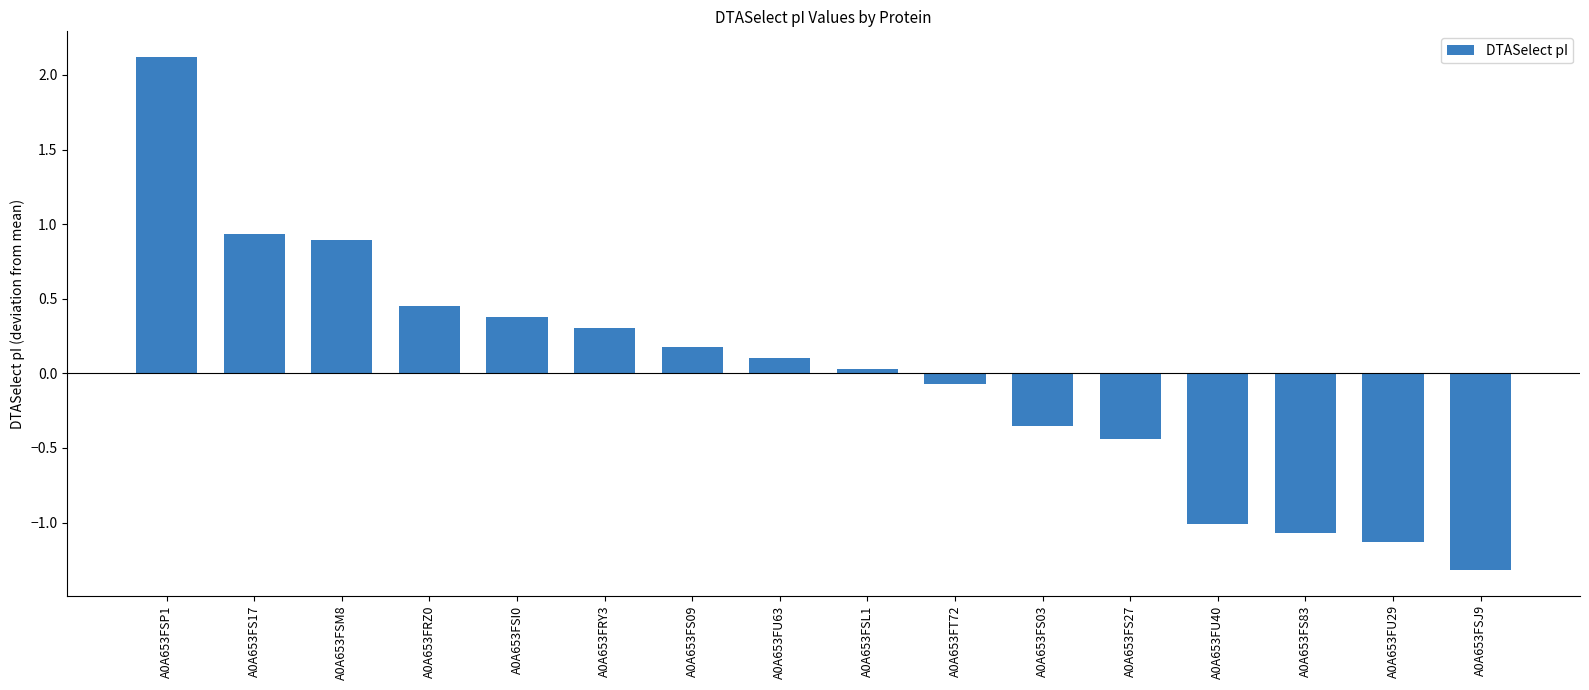

What is the value of the 10th bar from the left?

-0.1